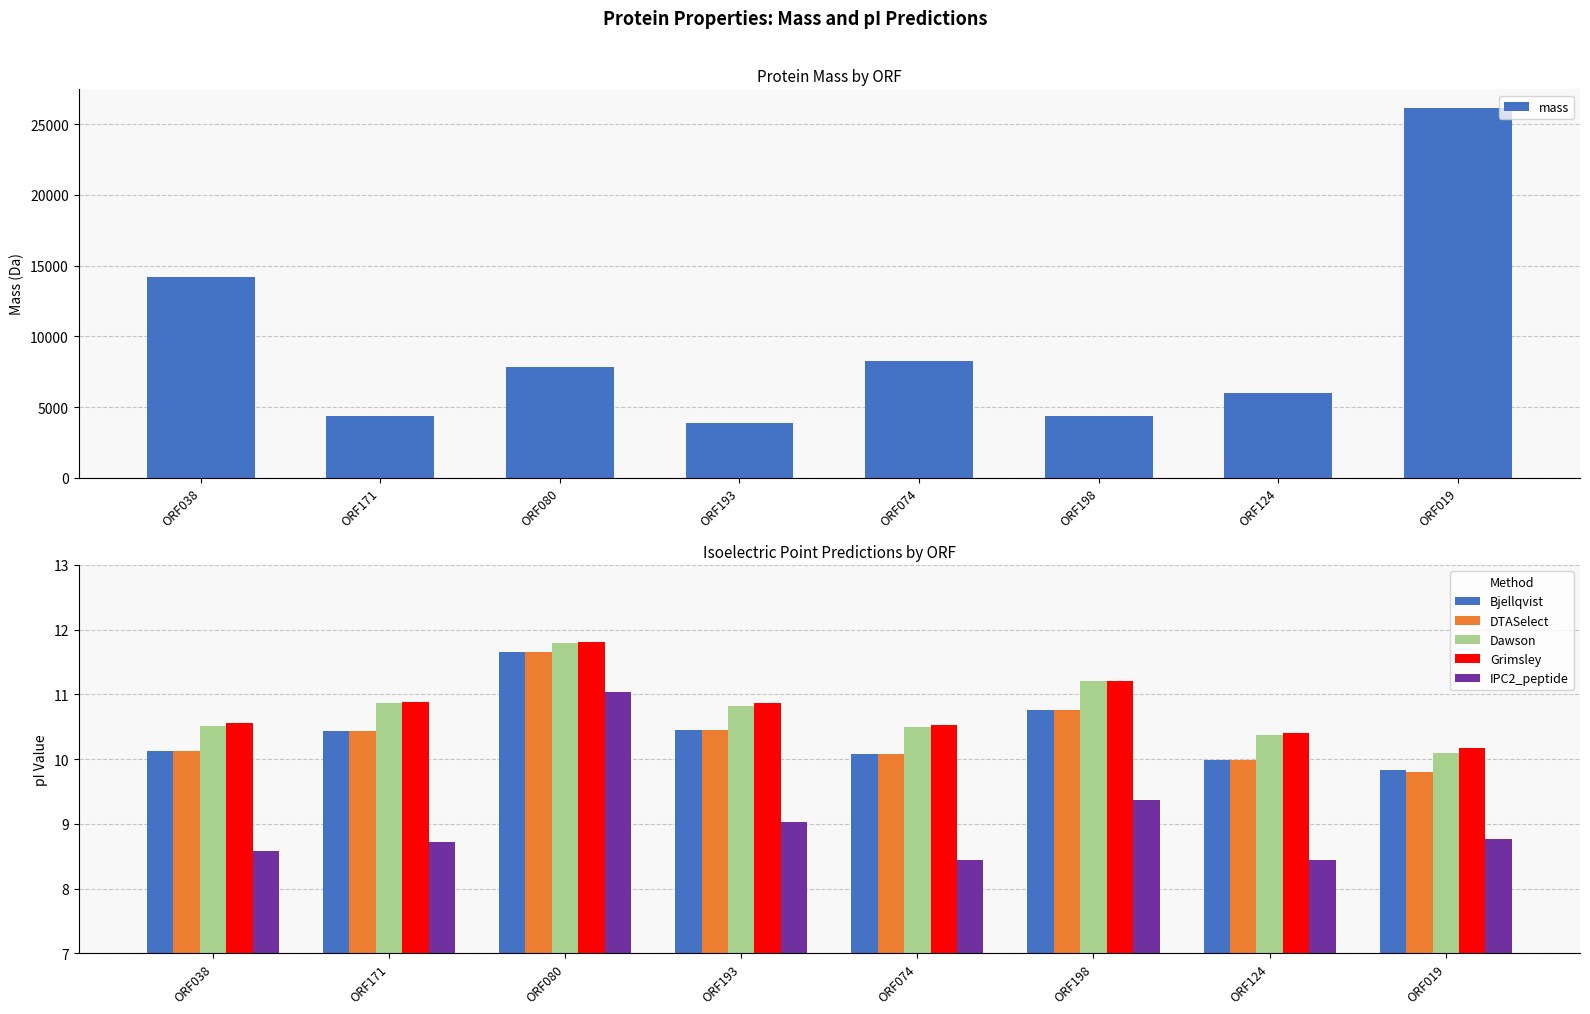

Which series changed the most between ORF171 and ORF193?

mass